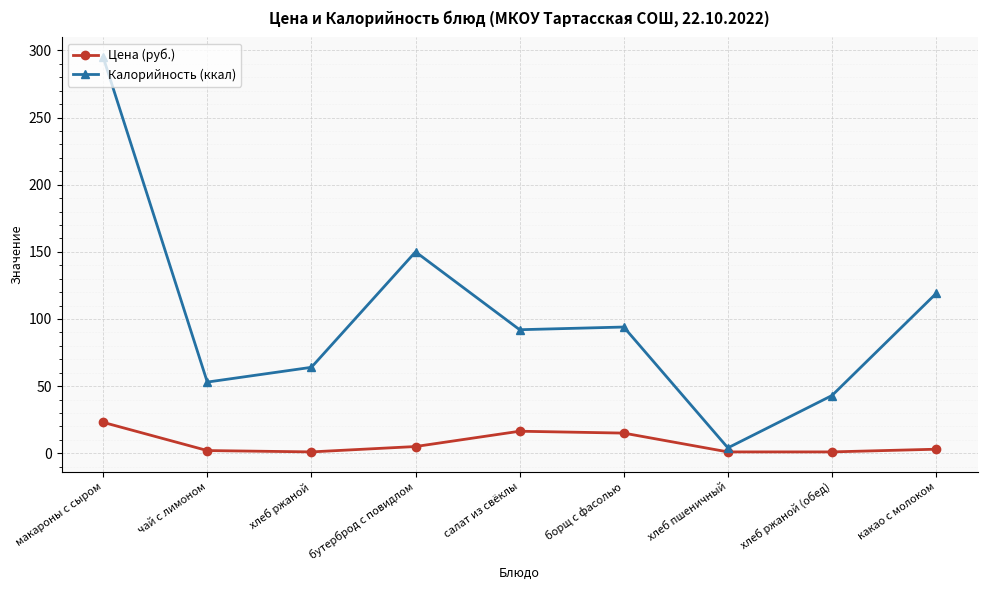

Count the number of categories in the chart.

9